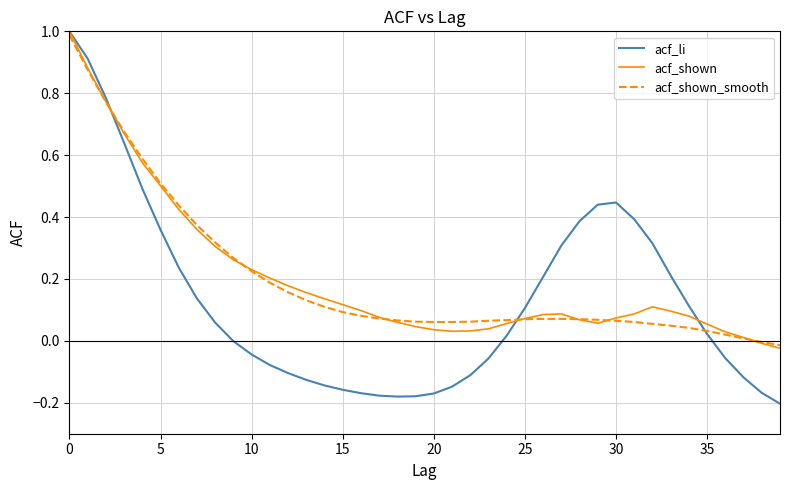

What are all the series names shown in the legend?

acf_li, acf_shown, acf_shown_smooth